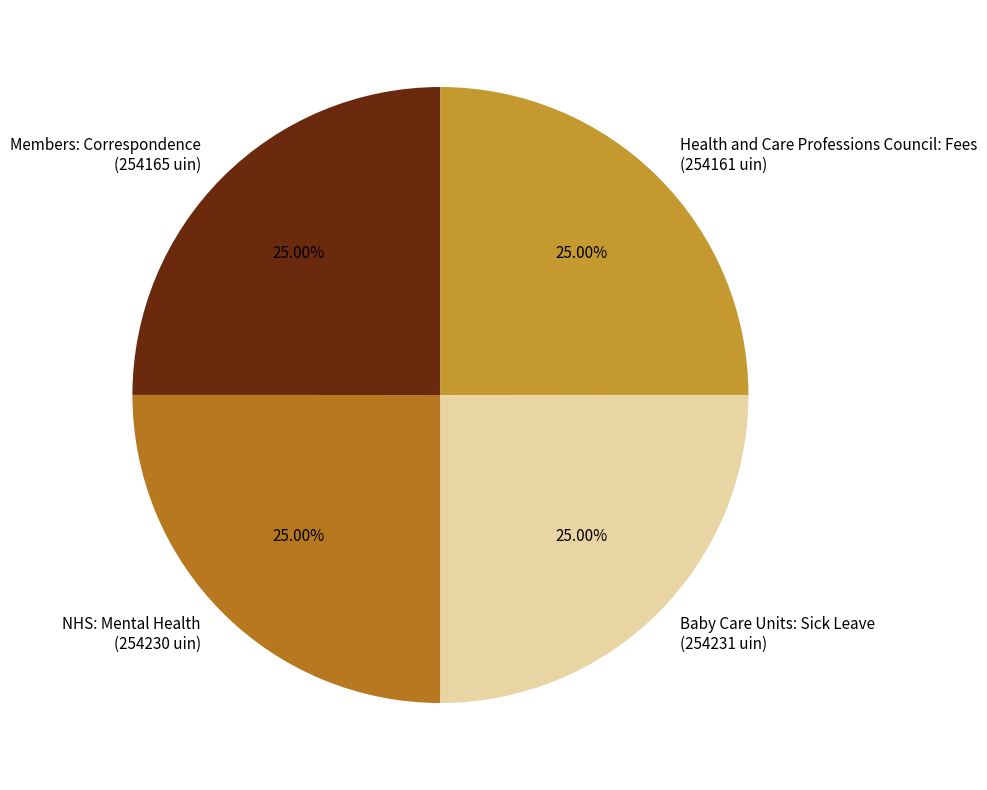

What is the ratio of the value at Health and Care Professions Council: Fees to the value at NHS: Mental Health?

1.0